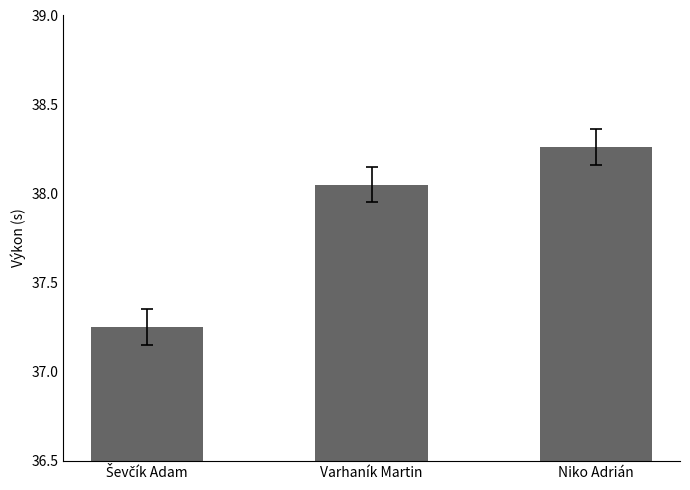

What position from the right is Varhaník Martin?

2